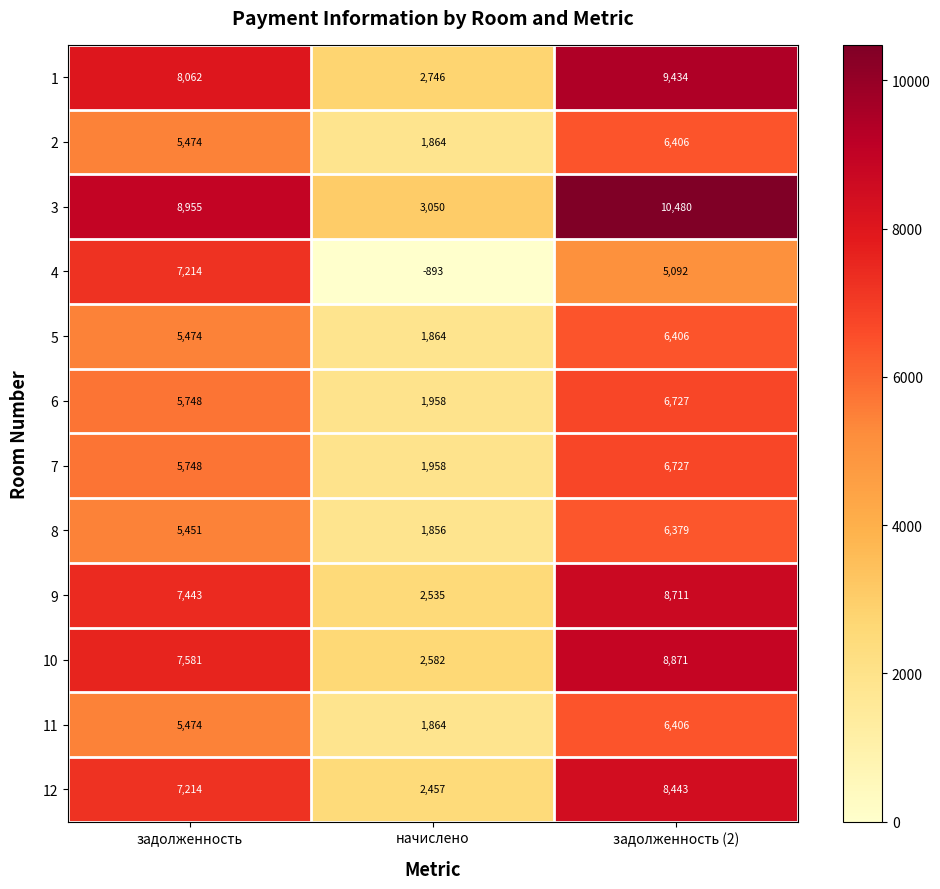

Which series has the largest range (max minus min)?

4